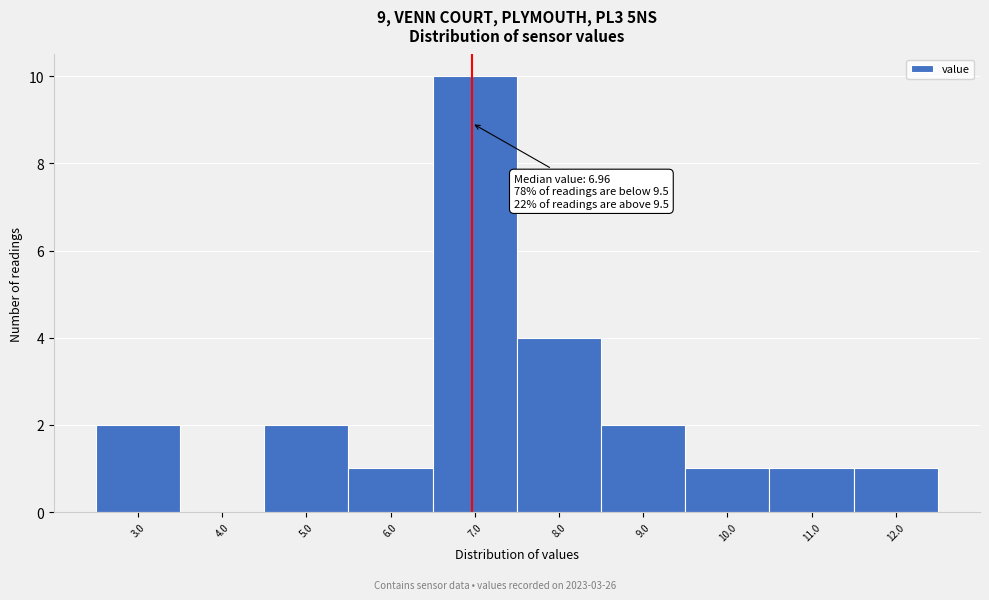

Which range on the x-axis has the tallest bar?

6.5 to 7.5